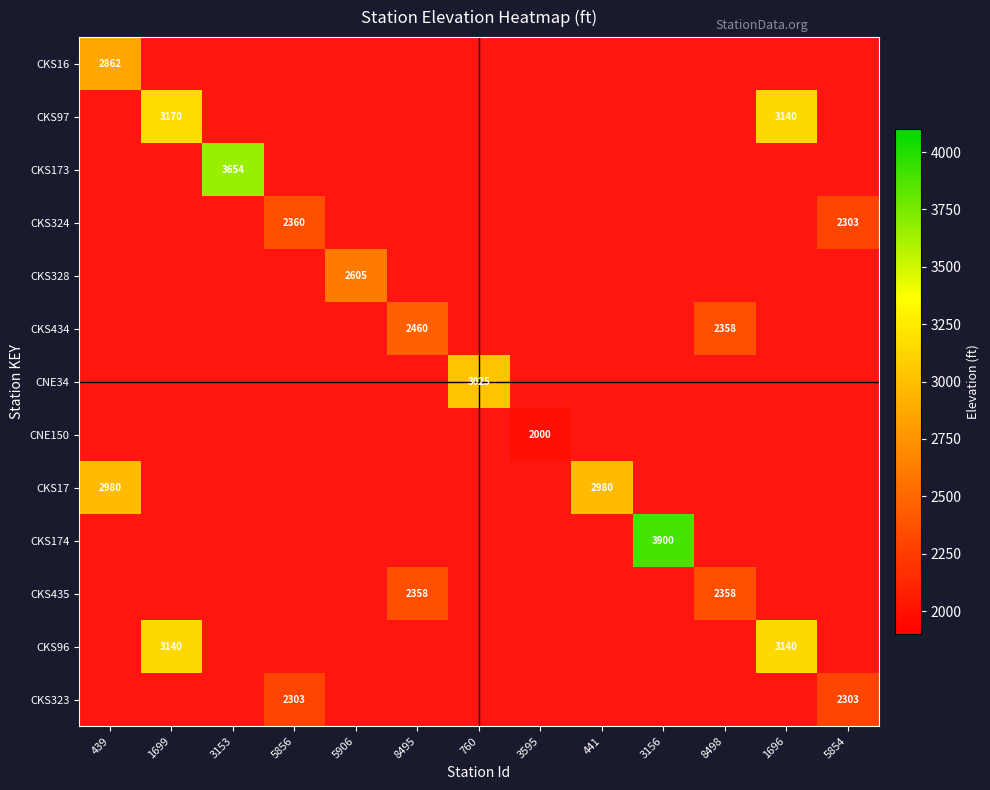

At which category is the sum across all series the highest?

1699